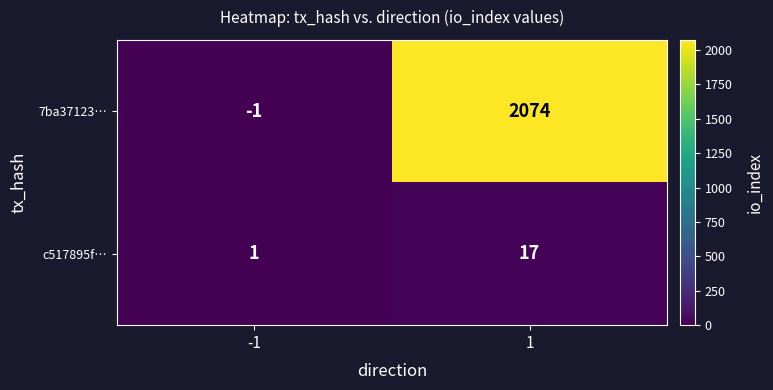

What is the approximate value of 7ba37123… at 1, to the nearest 50?

2050